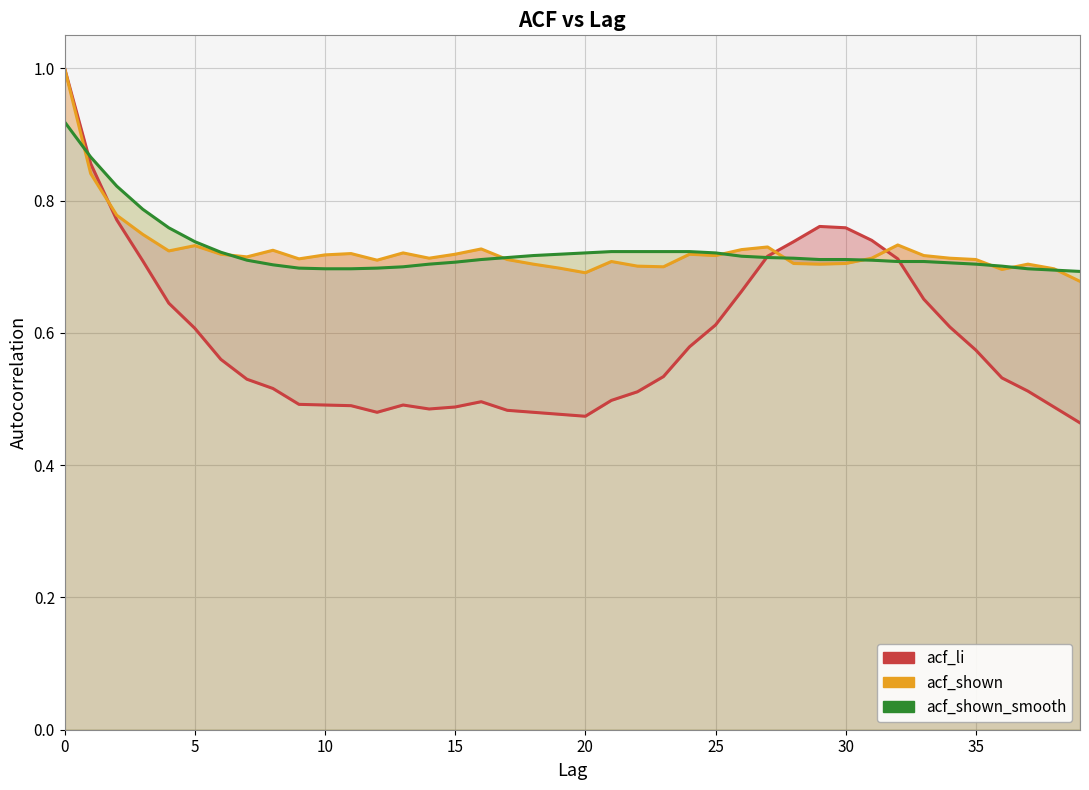

The acf_li series shows 0.5 at 39. True or false?

True